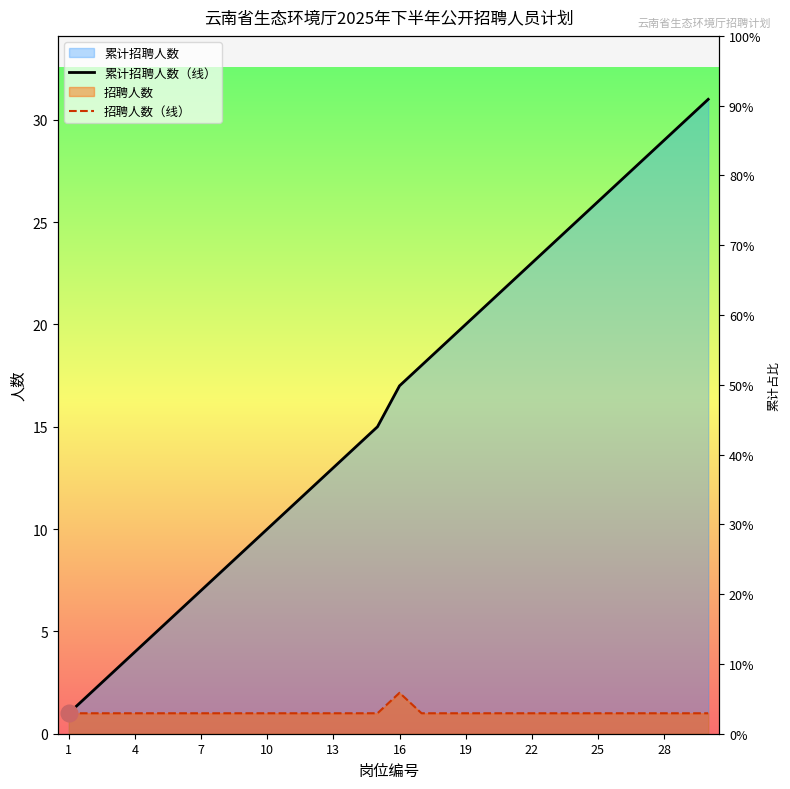

The 招聘人数（线） series shows 1 at 4. True or false?

True